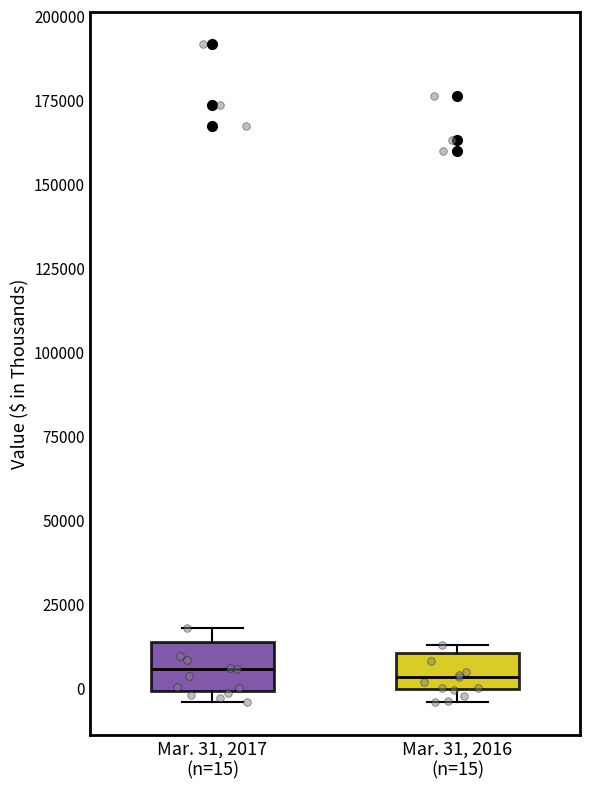

Reading left to right, transcribe this box plot: for each box, give where its median line is, the range the box spans, and where its two whiskers end, as read against the y-axis. The values are not printed on the chart, so give them approximately, as read against the axis.

Mar. 31, 2017 (n=15): median 5000, box 0 to 15000, whiskers -5000 to 20000
Mar. 31, 2016 (n=15): median 5000, box 0 to 10000, whiskers -5000 to 15000